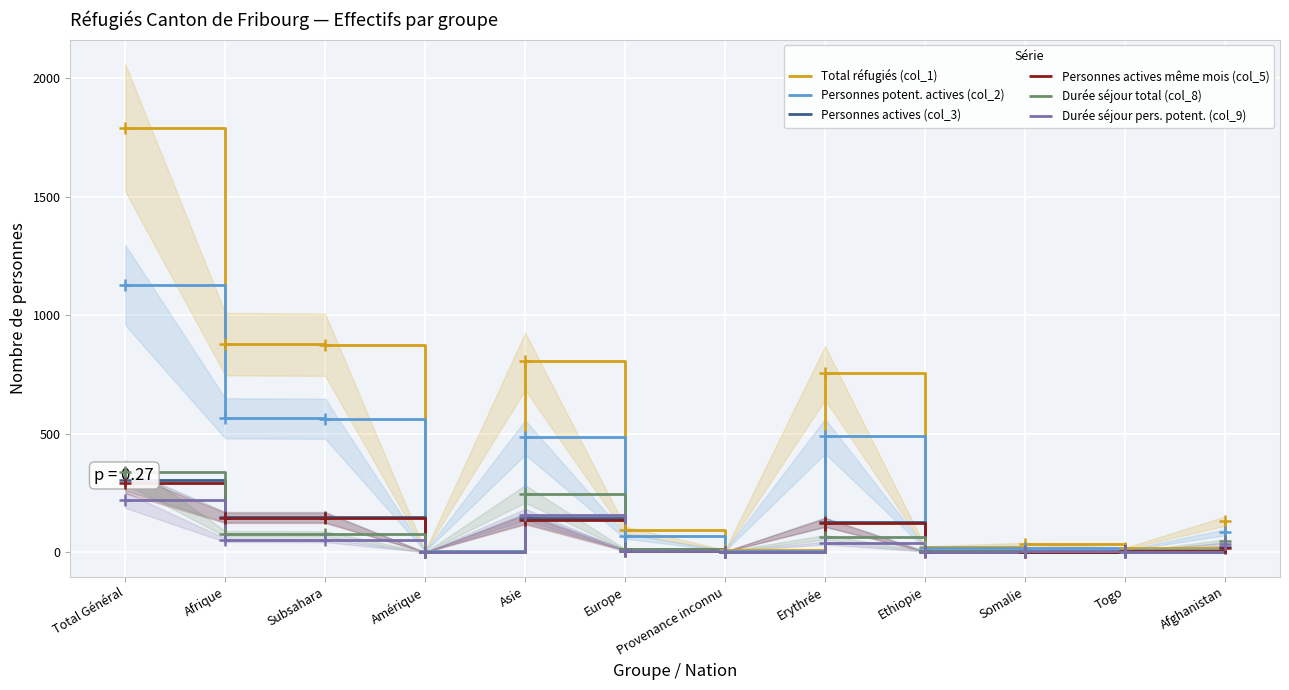

At which category is the sum across all series the highest?

Total Général